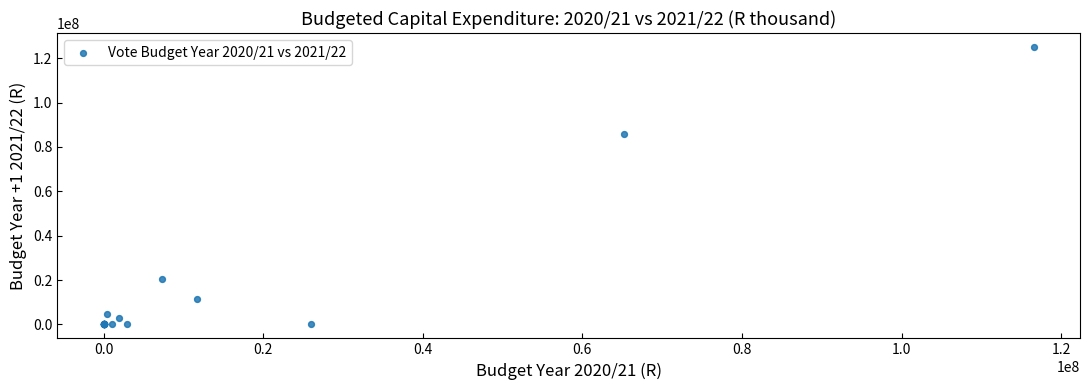

What Y value in the scatter plot is closest to 62543479?

85940045.5